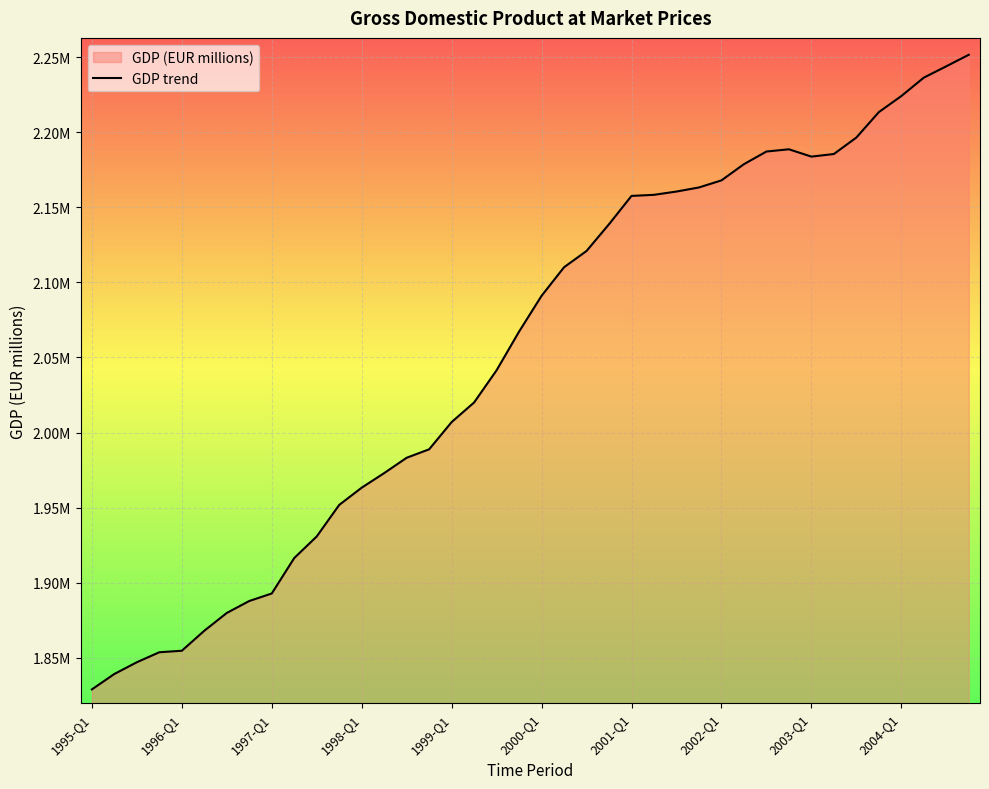

What is the change in value from 11 to 32?

+231916.1